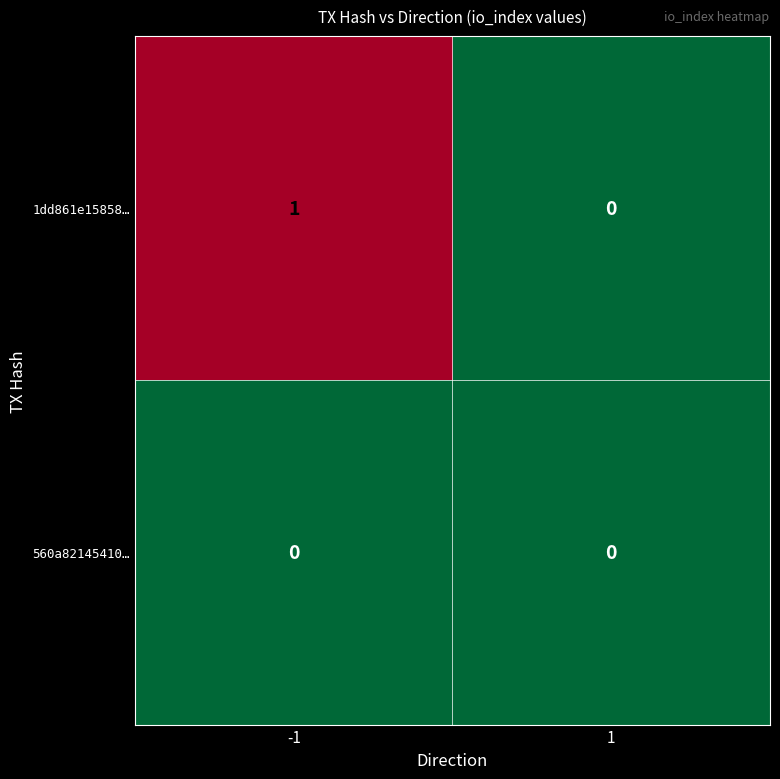

Which series has the widest spread of values?

1dd861e15858…